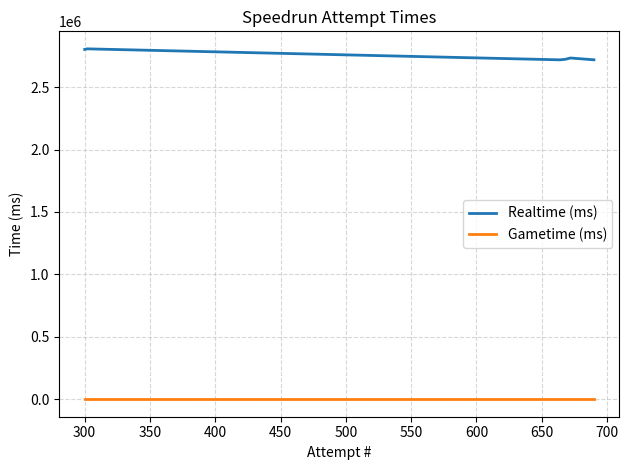

Count the number of categories in the chart.

6